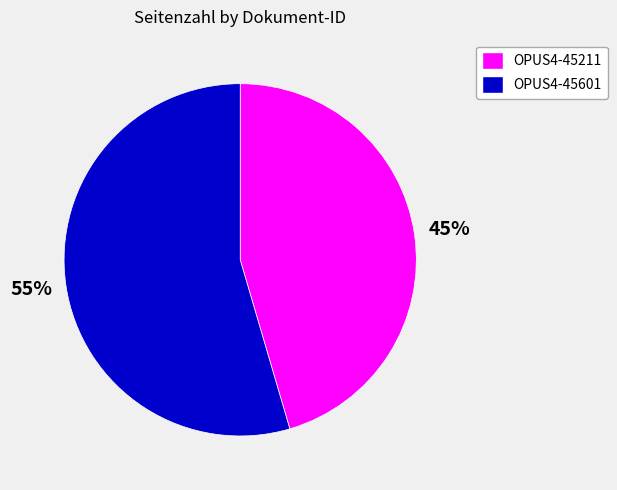

Do OPUS4-45601 and OPUS4-45211 together represent more than half of the pie?

Yes